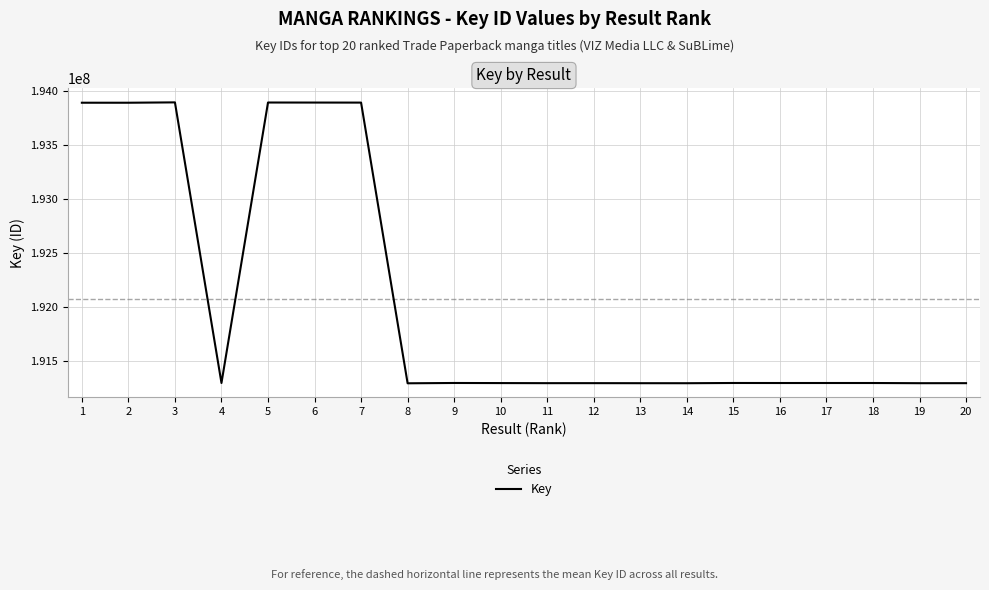

What is the minimum value shown in the chart?

191297763